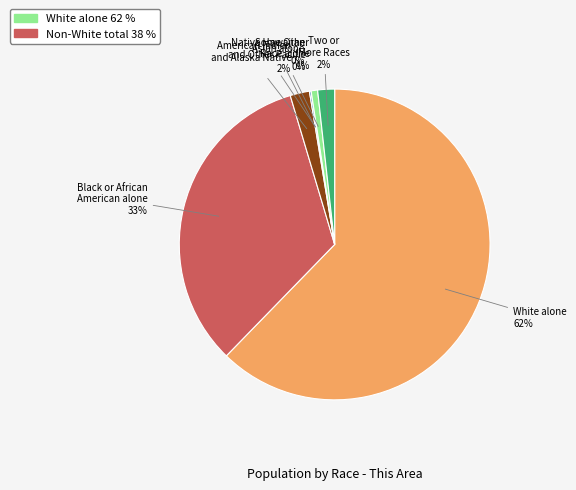

To the nearest percent, what is the difference between the Some Other Race alone and White alone slice percentages?

62%